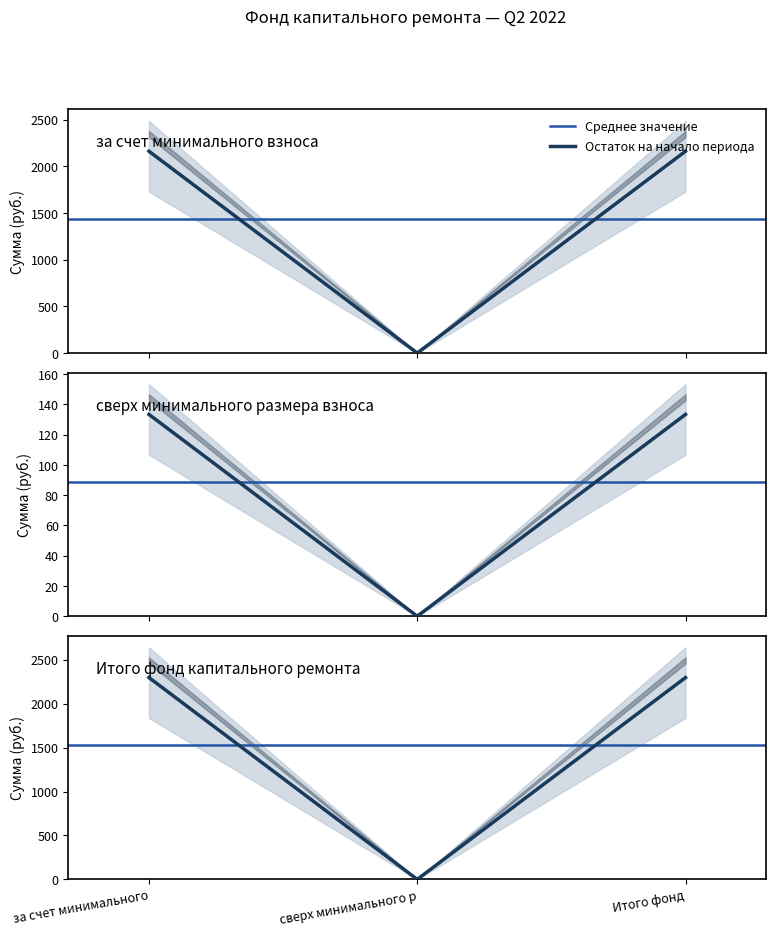

What is the maximum value for Остаток на начало периода?

2163.4